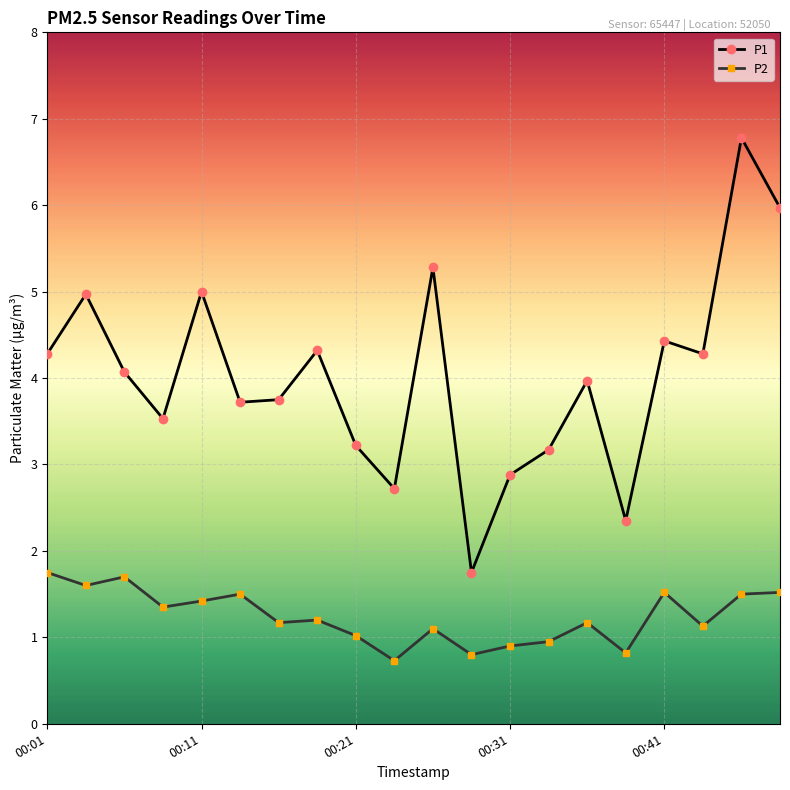

What is the lowest value of the P2 series?

0.7